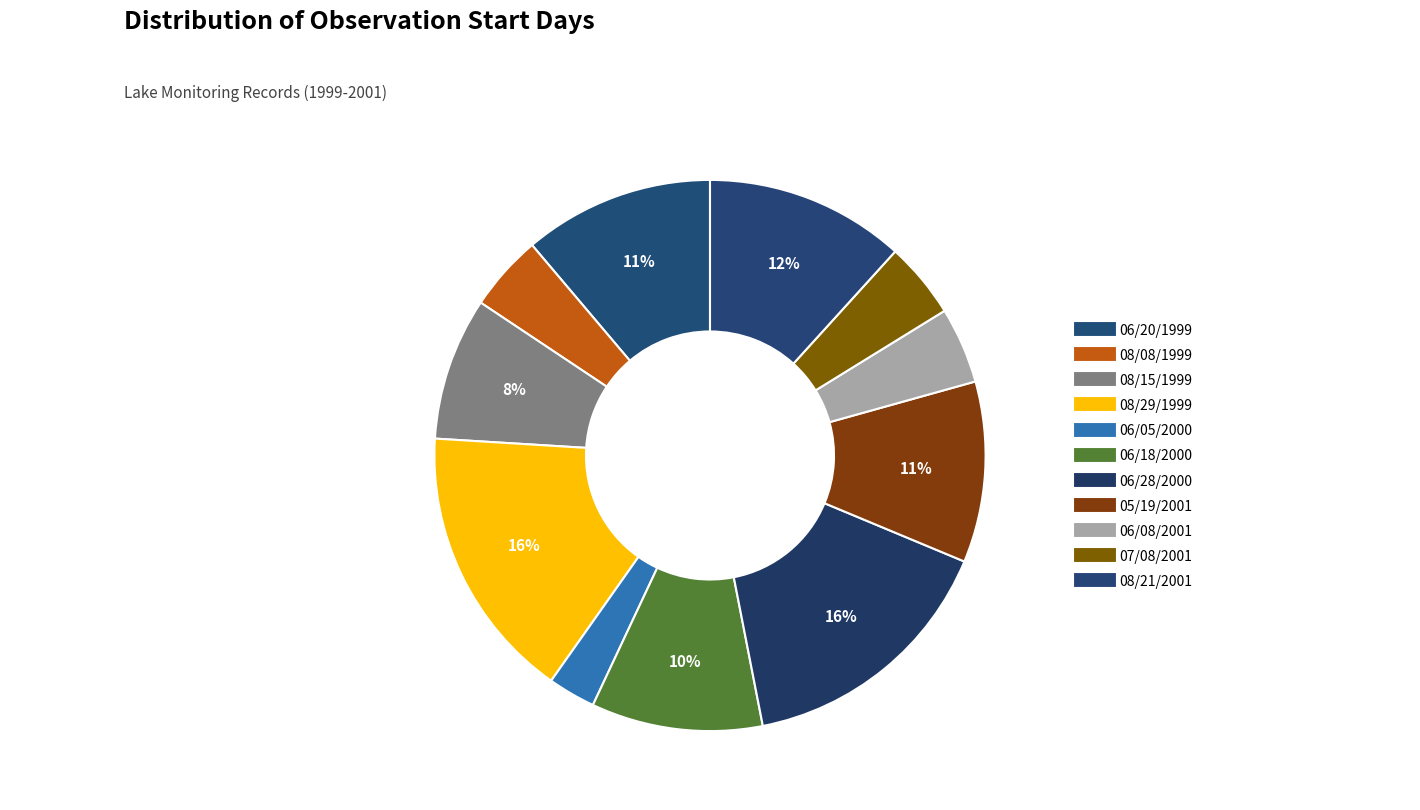

How many segments does this pie chart have?

11